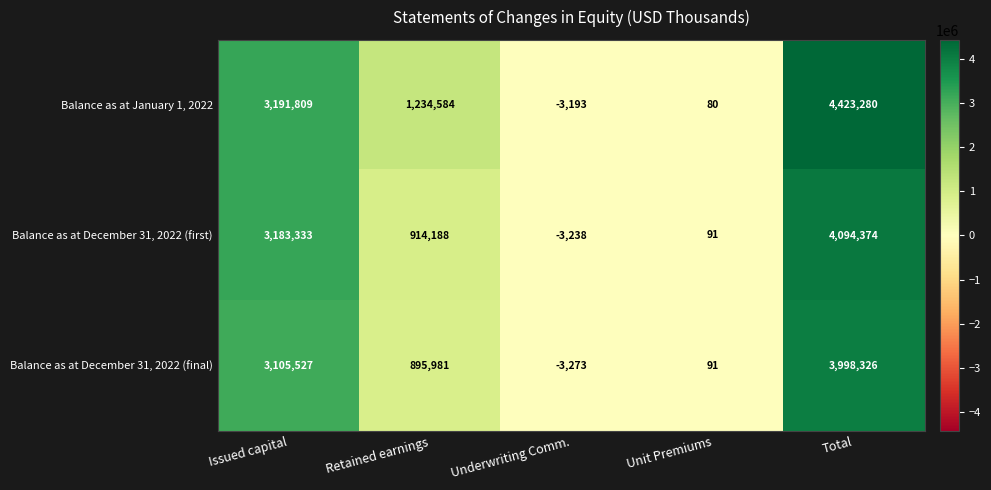

The Balance as at December 31, 2022 (final) series shows -3273 at Underwriting Comm.. True or false?

True